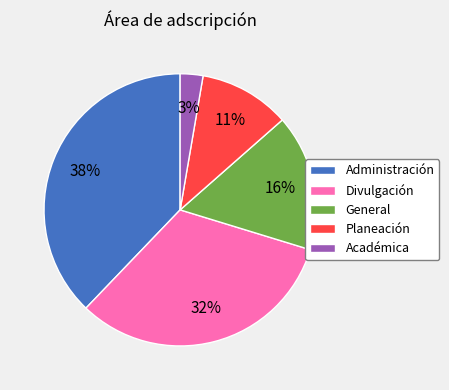

Approximately how many times larger is the value at General compared to Administración?

0.4